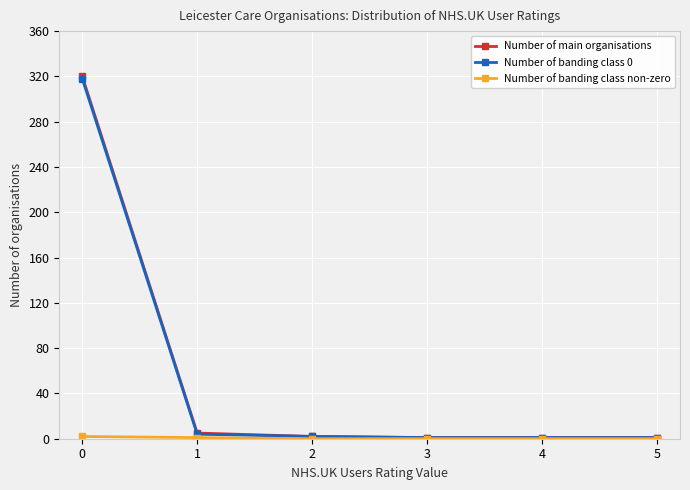

Which series changed the most between 0 and 3?

Number of main organisations